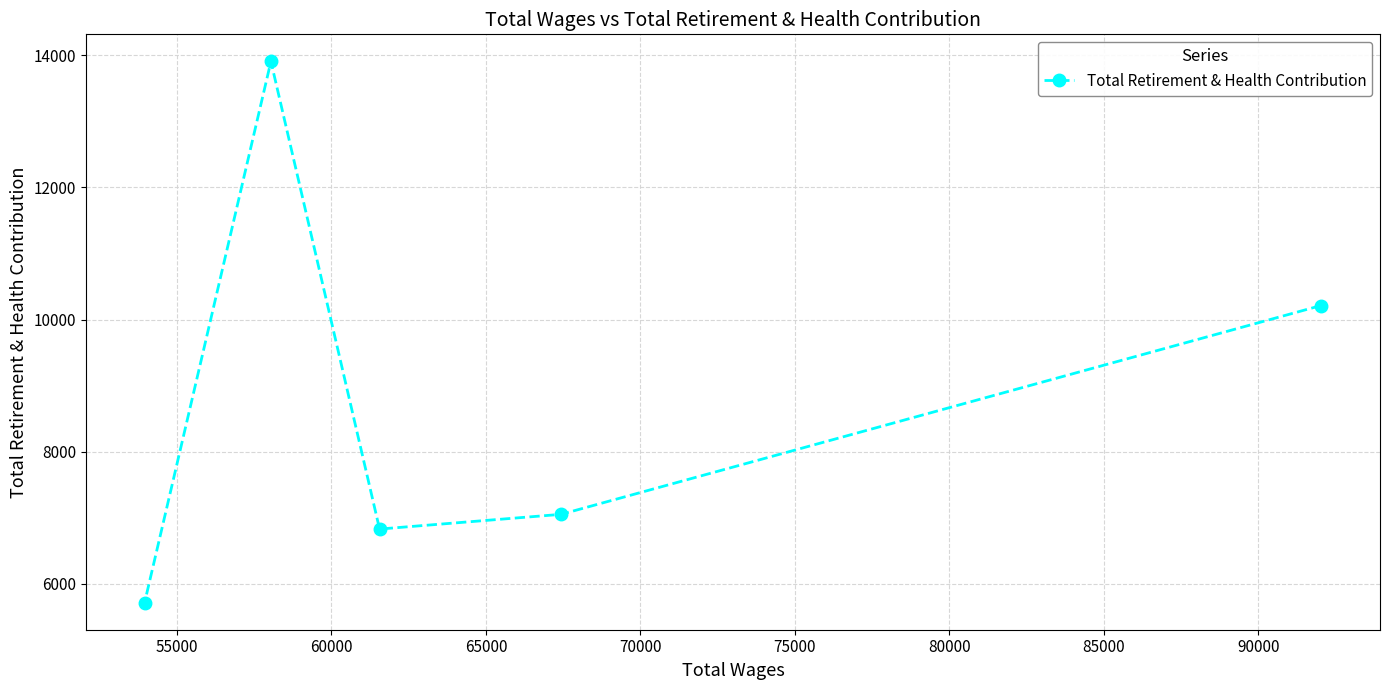

What is the minimum value shown in the chart?

5715